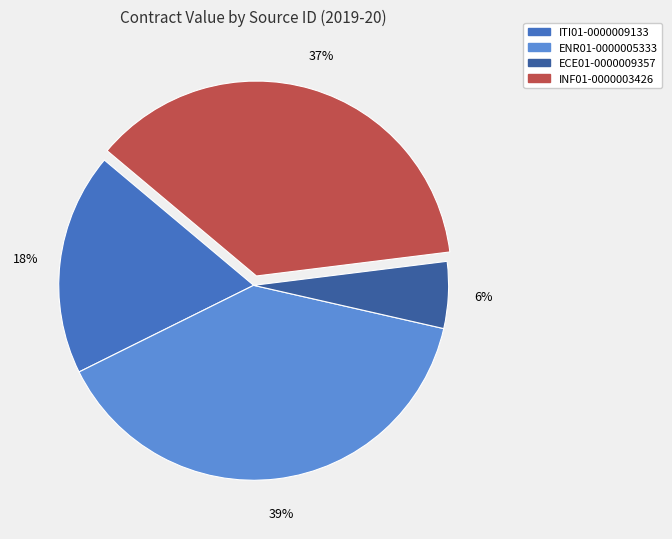

How many slices are in this pie chart?

4